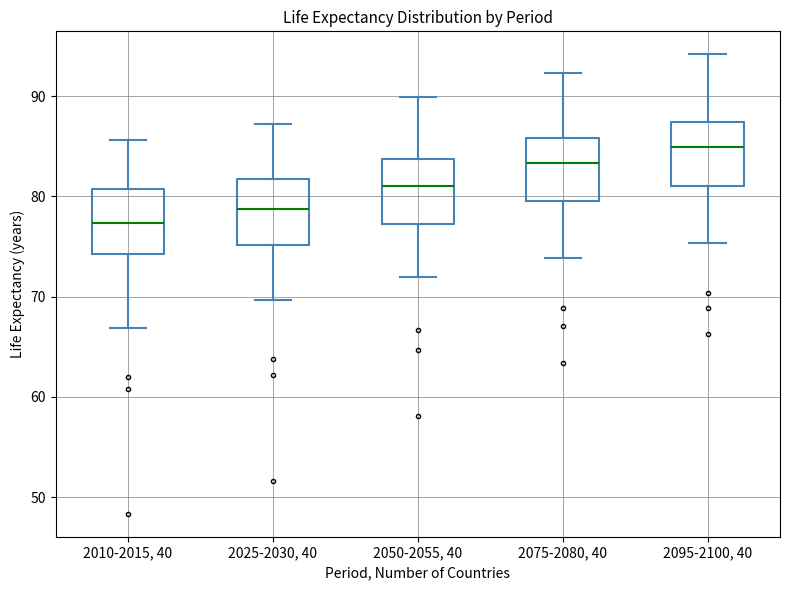

Reading left to right, read every box against the y-axis: the position of its median line, the range the box covers, and the ends of its whiskers. The values are not printed on the chart, so give them approximately, as read against the axis.

2010-2015, 40: median 77, box 74 to 81, whiskers 67 to 86
2025-2030, 40: median 79, box 75 to 82, whiskers 70 to 87
2050-2055, 40: median 81, box 77 to 84, whiskers 72 to 90
2075-2080, 40: median 83, box 80 to 86, whiskers 74 to 92
2095-2100, 40: median 85, box 81 to 87, whiskers 75 to 94